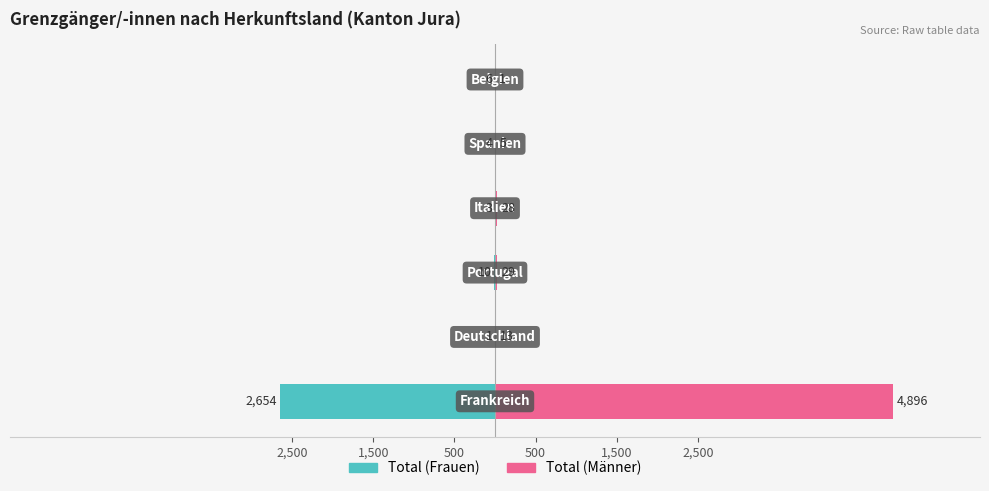

Are the bars grouped side by side (vs. stacked)?

Yes